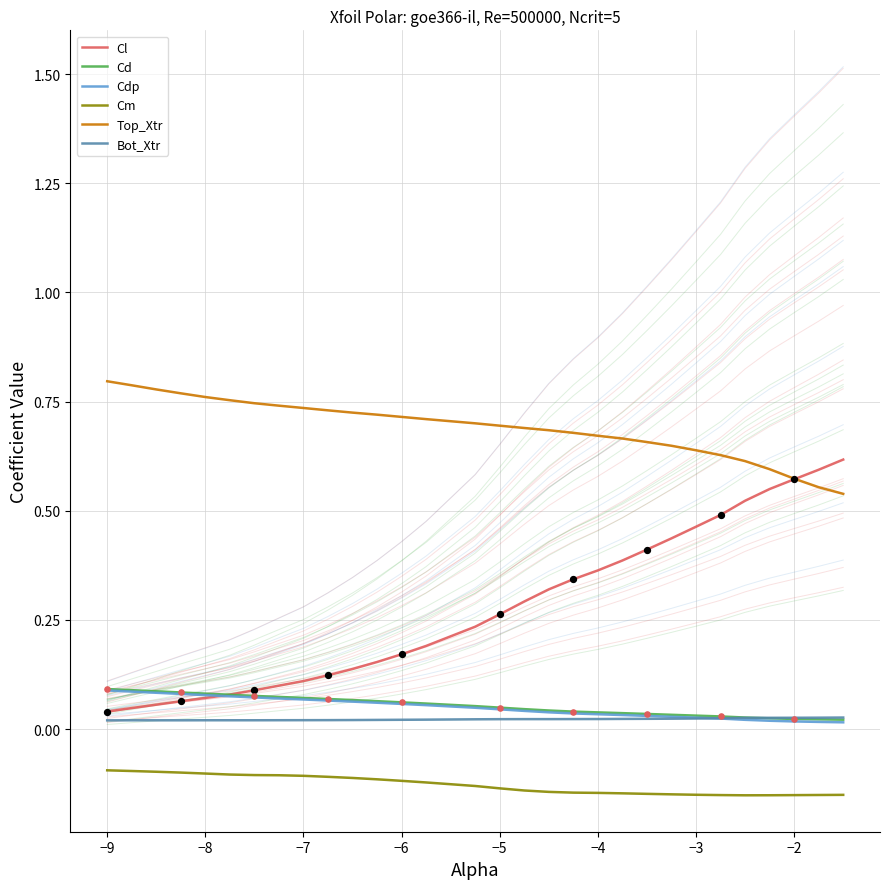

What are all the series names shown in the legend?

Cl, Cd, Cdp, Cm, Top_Xtr, Bot_Xtr